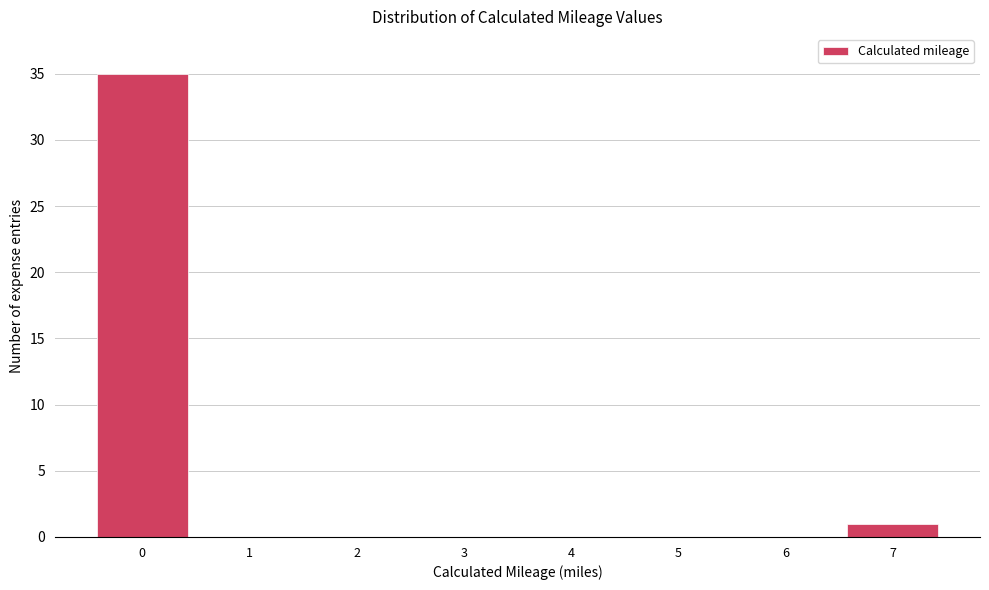

Reading left to right, extract all data points from this chart.

0=35	1=0	2=0	3=0	4=0	5=0	6=0	7=1